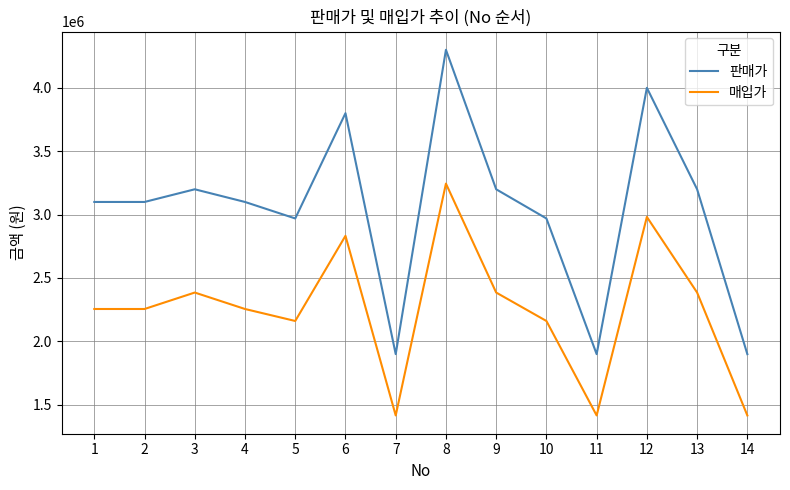

Reading right to left, transcribe all the data shown in this chart.

판매가: 1899000	3199000	3999000	1899000	2969000	3199000	4299000	1899000	3799000	2969000	3099000	3199000	3099000	3099000
매입가: 1415619	2384710	2981073	1415619	2160500	2384710	3243791	1415619	2831982	2160500	2255000	2384710	2255000	2255000